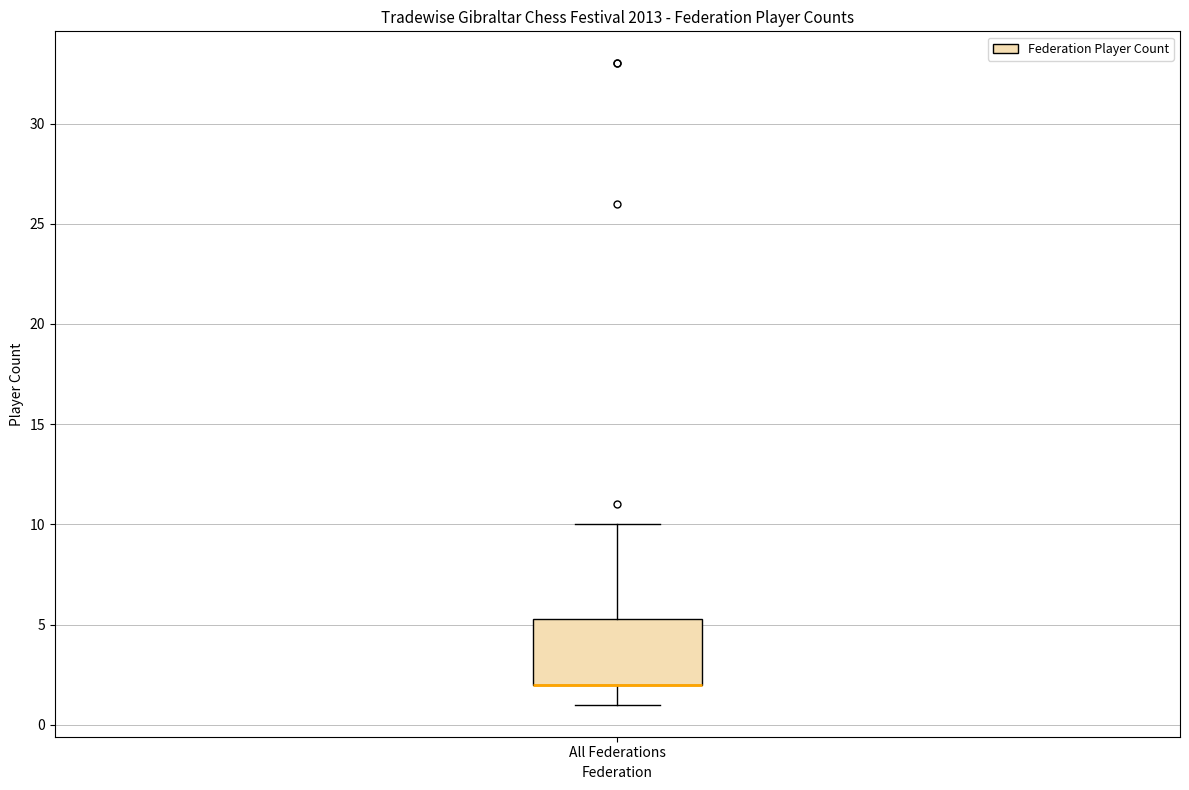

Read this box plot against the y-axis: the position of the median line, the range covered by the box, and the ends of both whiskers. The values are not printed on the chart, so give them approximately, as read against the axis.

median 2.0 (drawn on the box's lower edge), box 2.0 to 5.5, whiskers 1.0 to 10.0